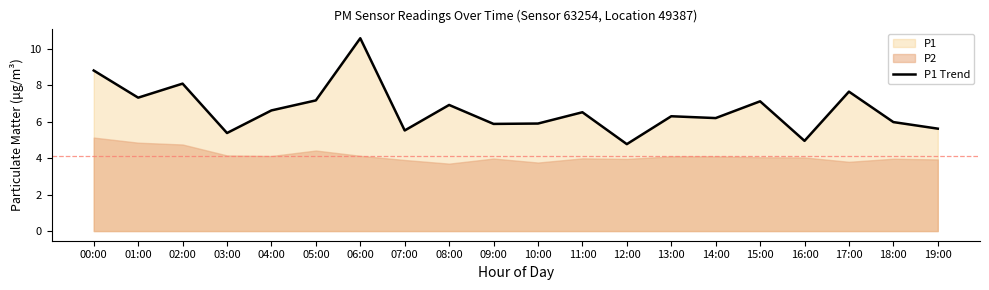

How many interior local valleys (lower than both neighbors) does the data have?

7